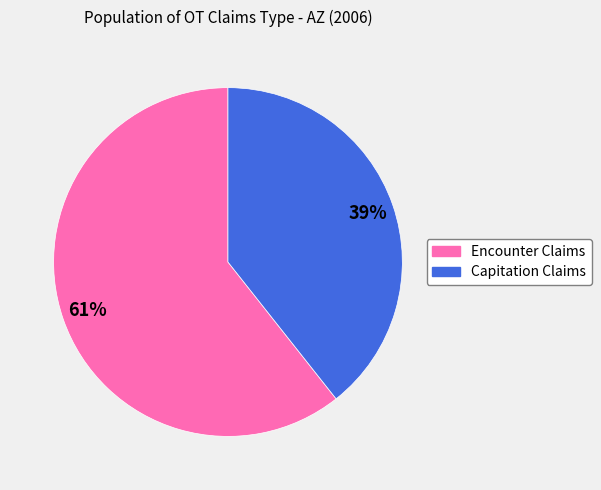

Approximately how many times larger is the value at Capitation Claims compared to Encounter Claims?

0.6